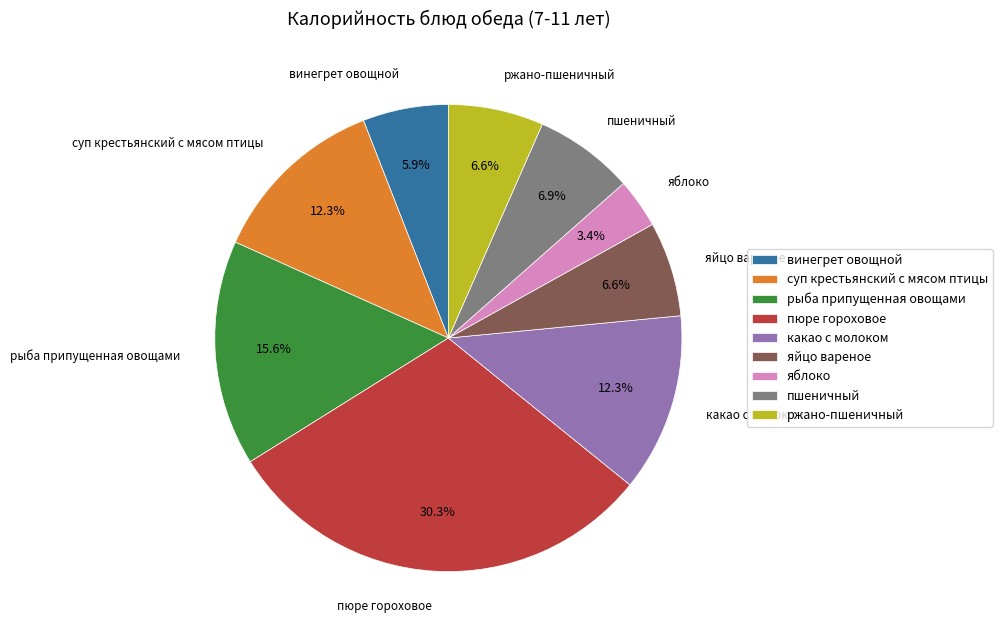

What is the total percentage of ржано-пшеничный and пюре гороховое?

36.9%